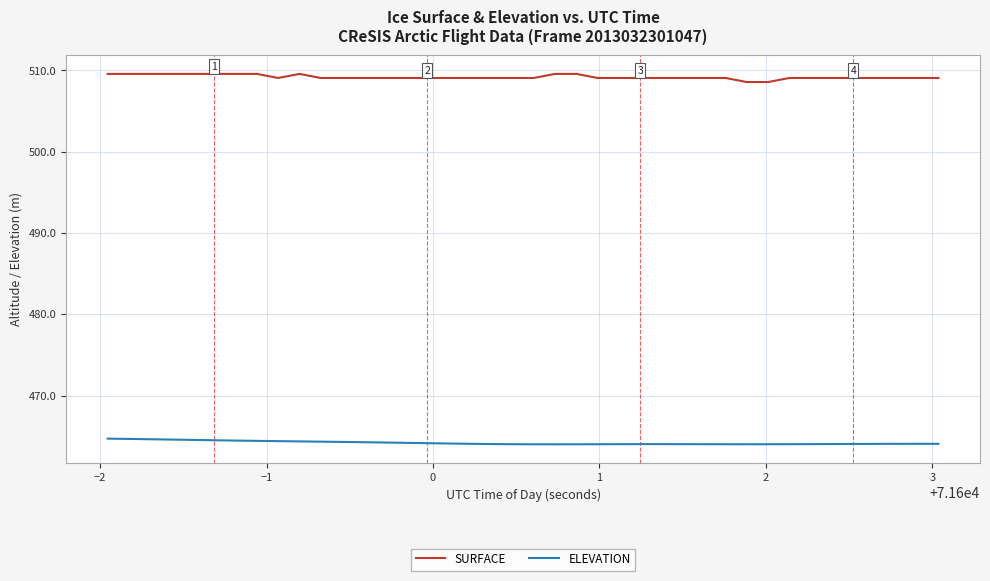

True or false: SURFACE and ELEVATION cross at least once.

False